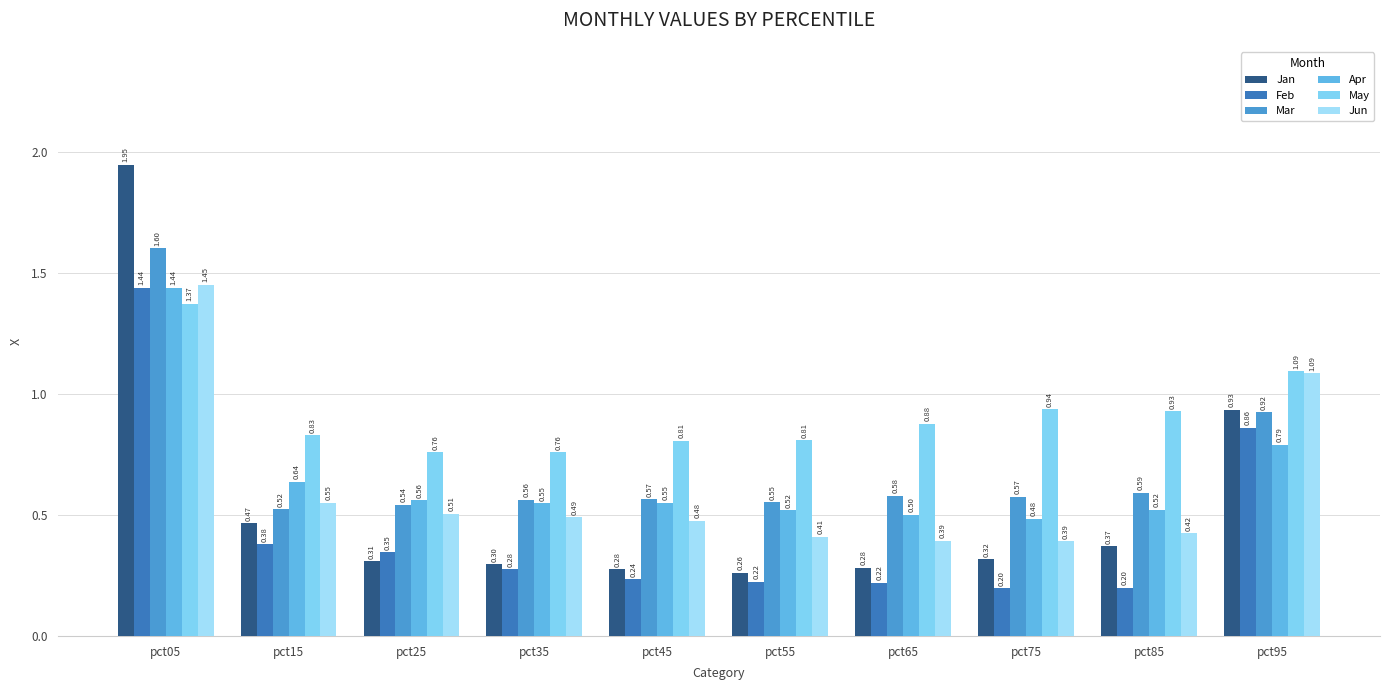

Where is Feb nearest to the value 0?

pct75